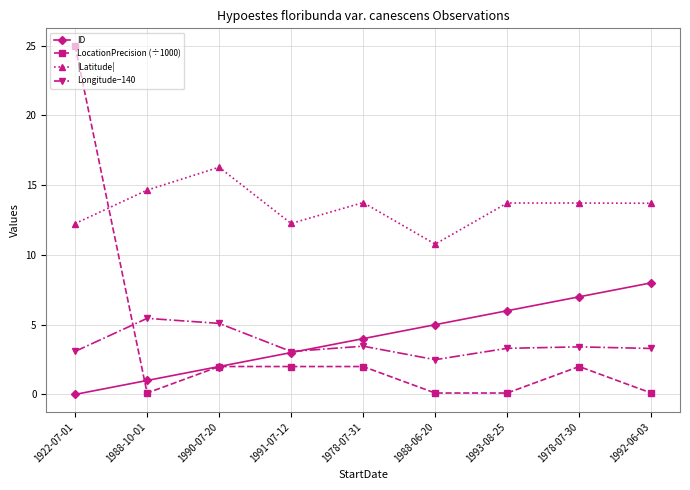

At 1922-07-01, list the series in order from largest to smallest.

LocationPrecision (÷1000), |Latitude|, Longitude−140, ID